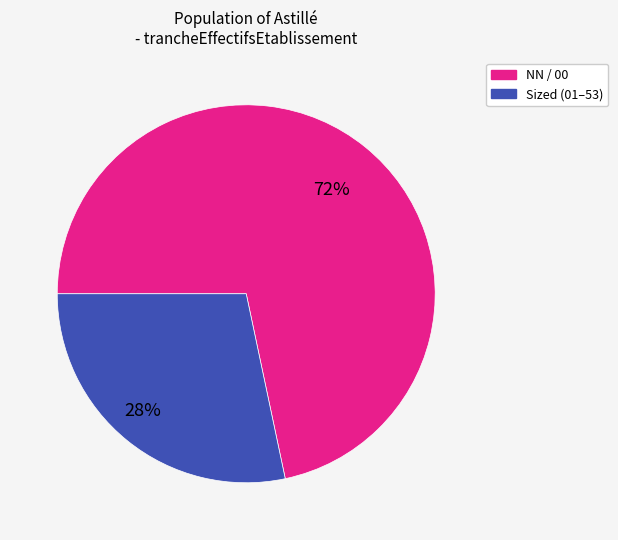

Is there a majority slice in this chart?

Yes